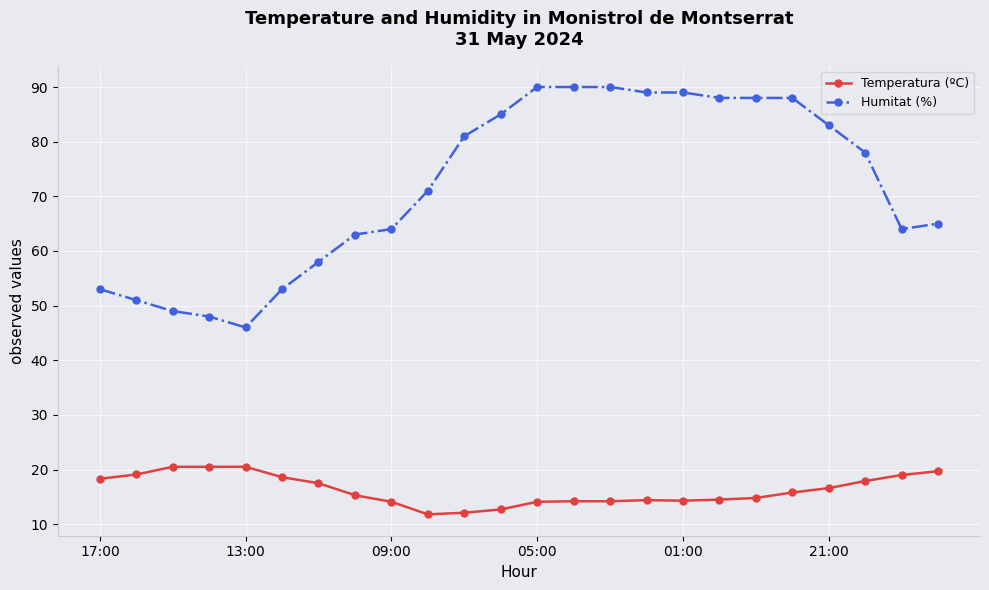

Which series has the widest spread of values?

Humitat (%)